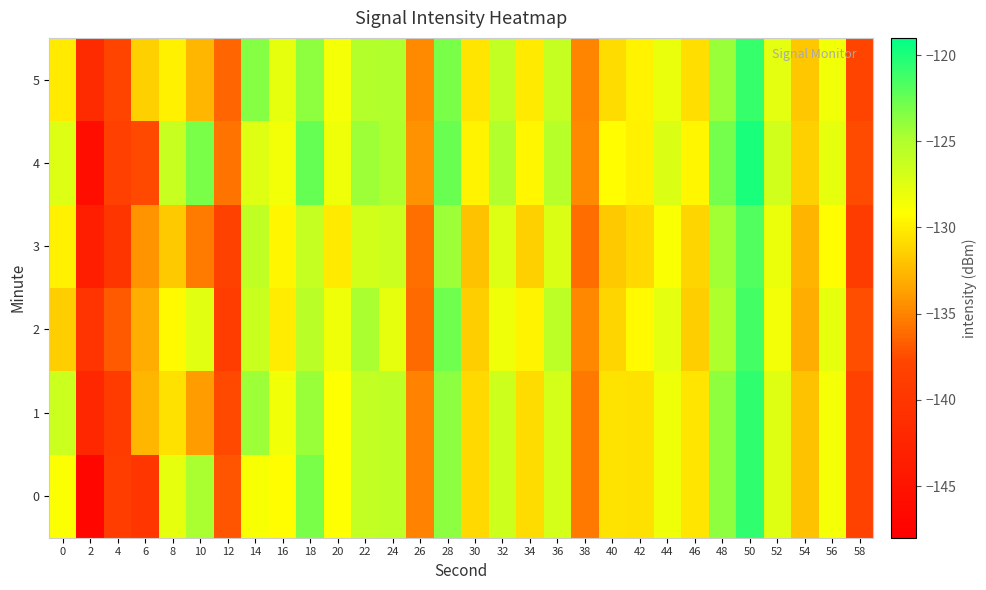

Which category has the highest value across all series?

50